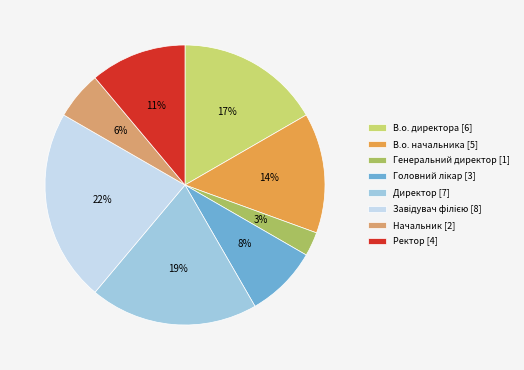

Is it true that Ректор is 11% of the pie?

True